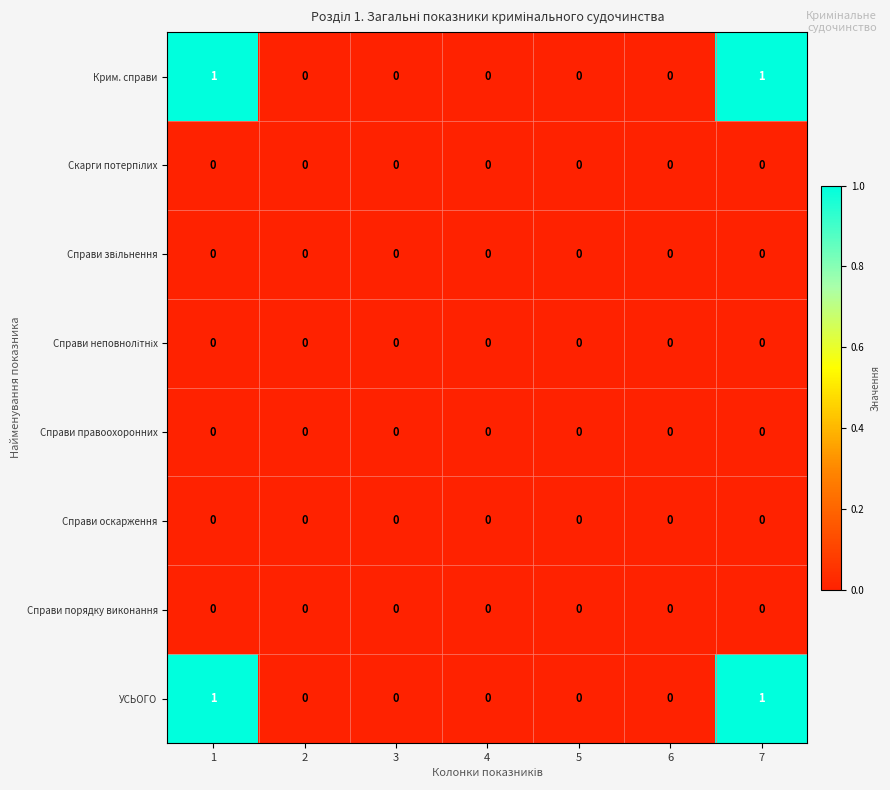

Is it true that Справи правоохоронних equals 0 at 5?

True